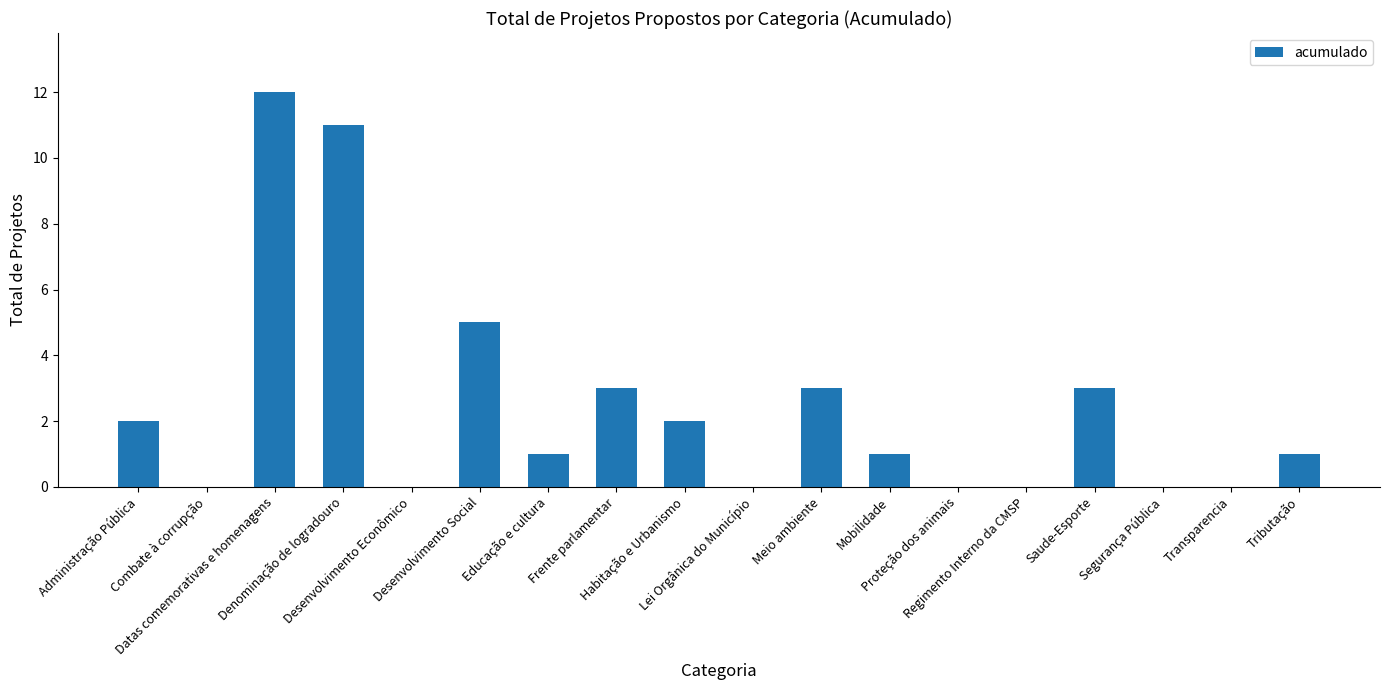

What is the greatest value displayed?

12